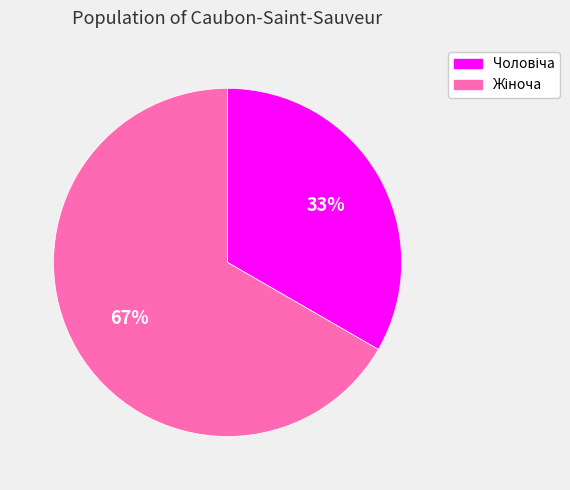

To the nearest percent, what is the average slice percentage?

50%